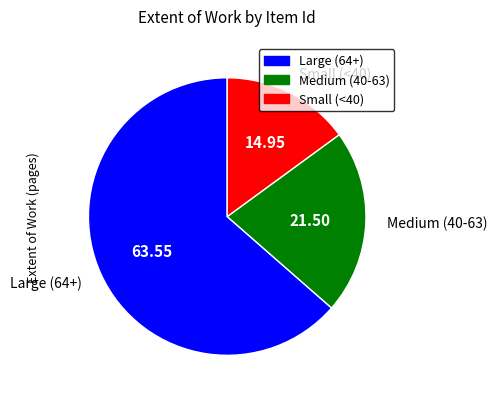

Is there any slice that represents more than half of the pie?

Yes